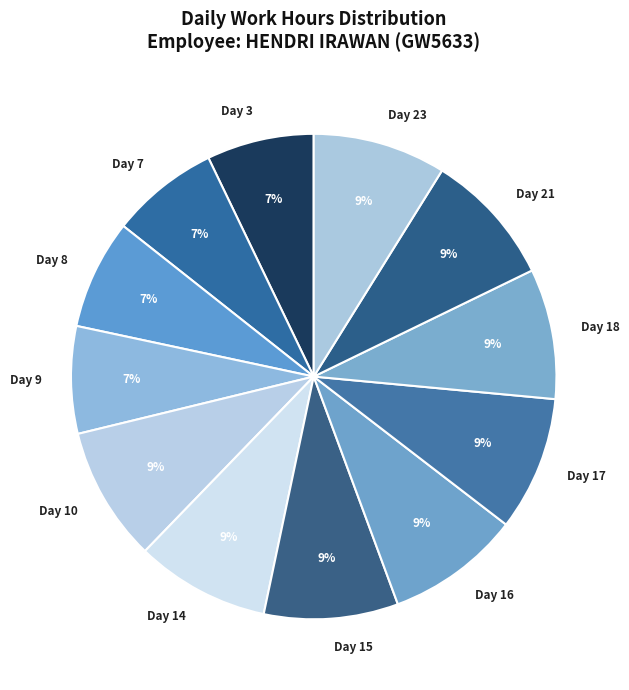

Is the sum of Day 21 and Day 23 greater than half?

No